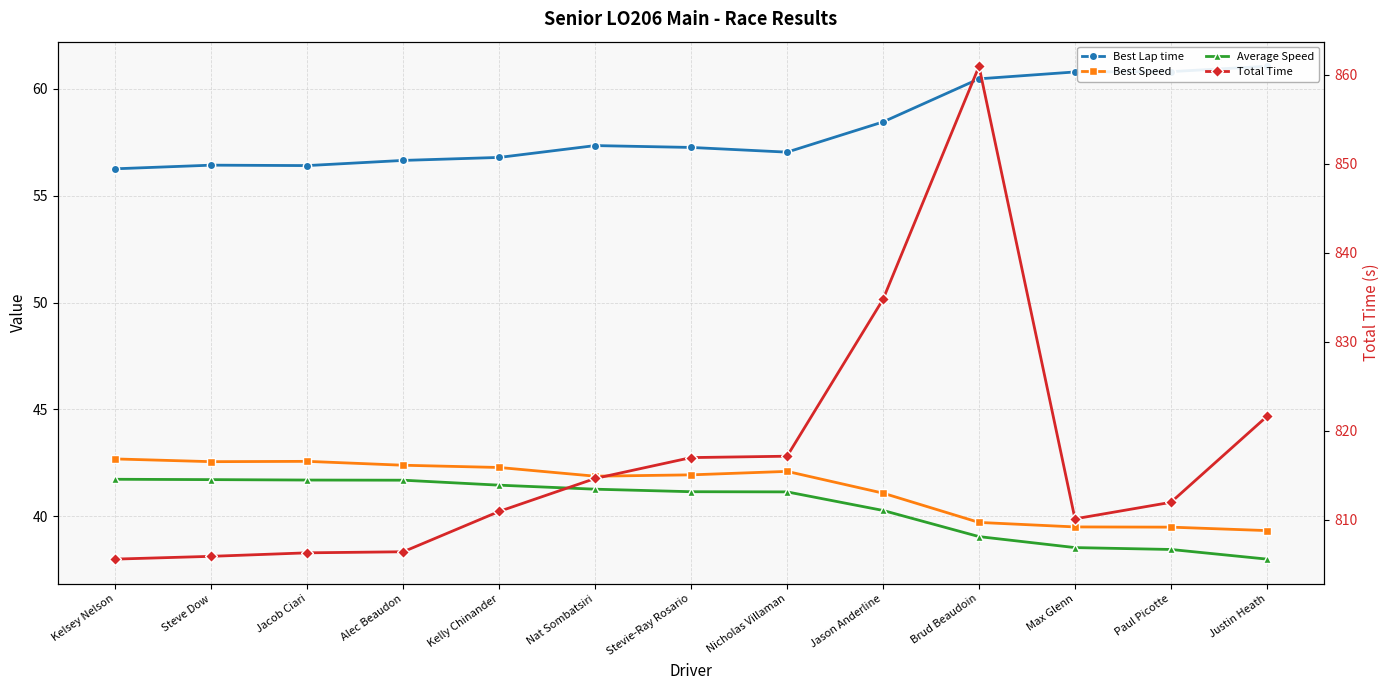

What is the lowest value of the Total Time series?

805.6